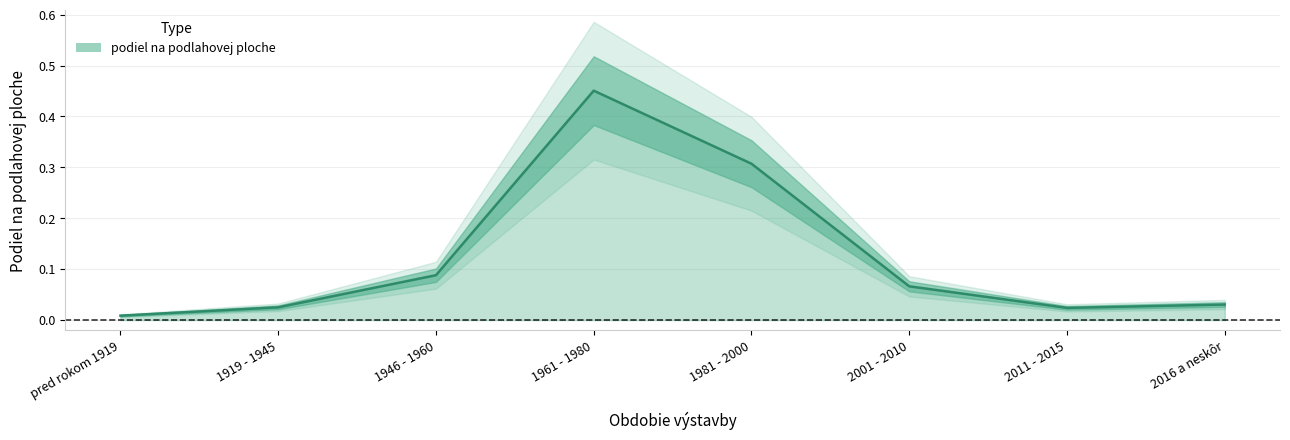

At which category does the data reach its first local valley?

2011 - 2015